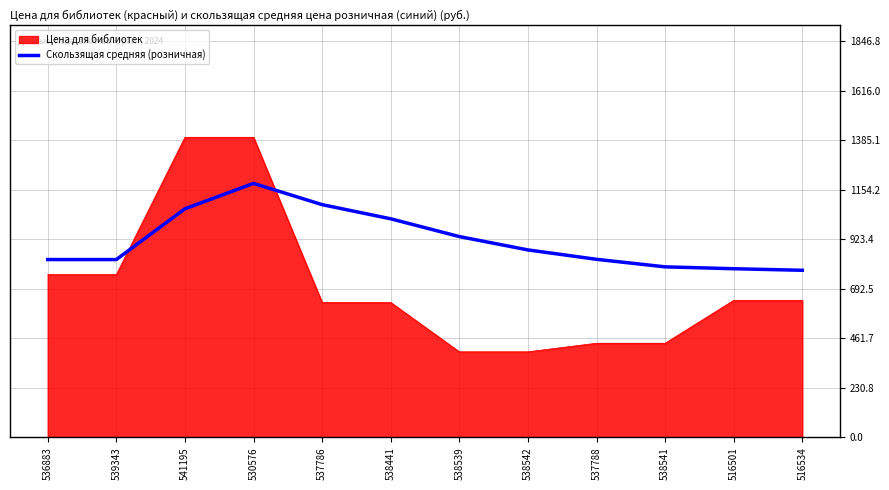

Which series has the largest total across all categories?

Скользящая средняя (розничная)